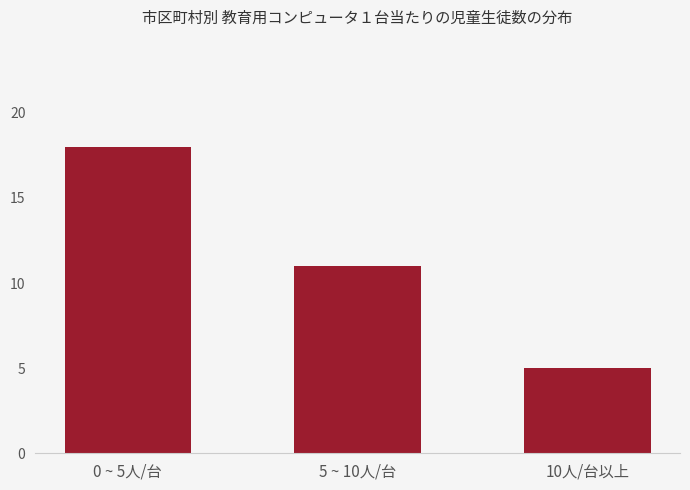

Reading left to right, extract all data points from this chart.

0 ~ 5人/台=18	5 ~ 10人/台=11	10人/台以上=5